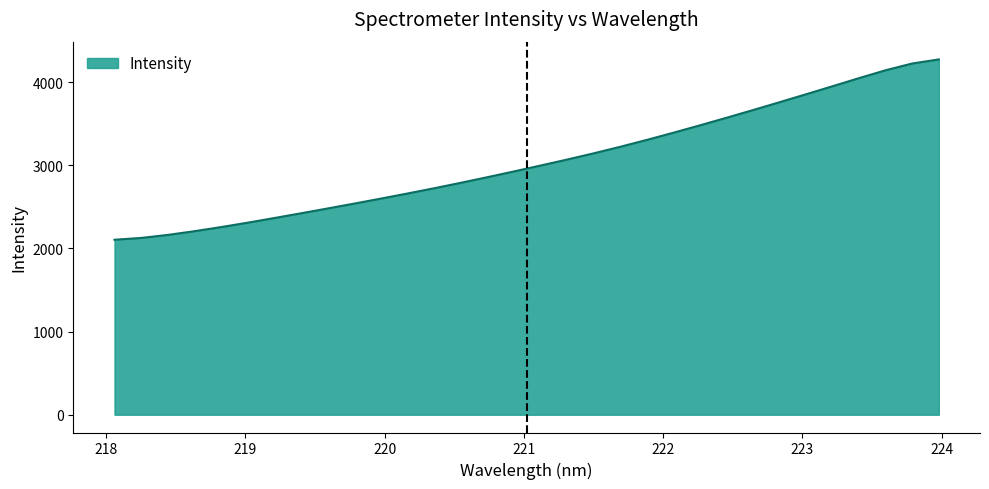

Reading right to left, extract all data points from this chart.

4272.4	4223.6	4142.5	4047.8	3950.1	3853.2	3757.5	3663.0	3570.0	3479.0	3390.2	3303.9	3221.0	3142.4	3067.6	2995.4	2924.7	2855.4	2787.9	2722.7	2659.7	2598.3	2538.5	2479.8	2422.0	2364.9	2309.3	2256.2	2206.8	2162.2	2125.8	2104.3